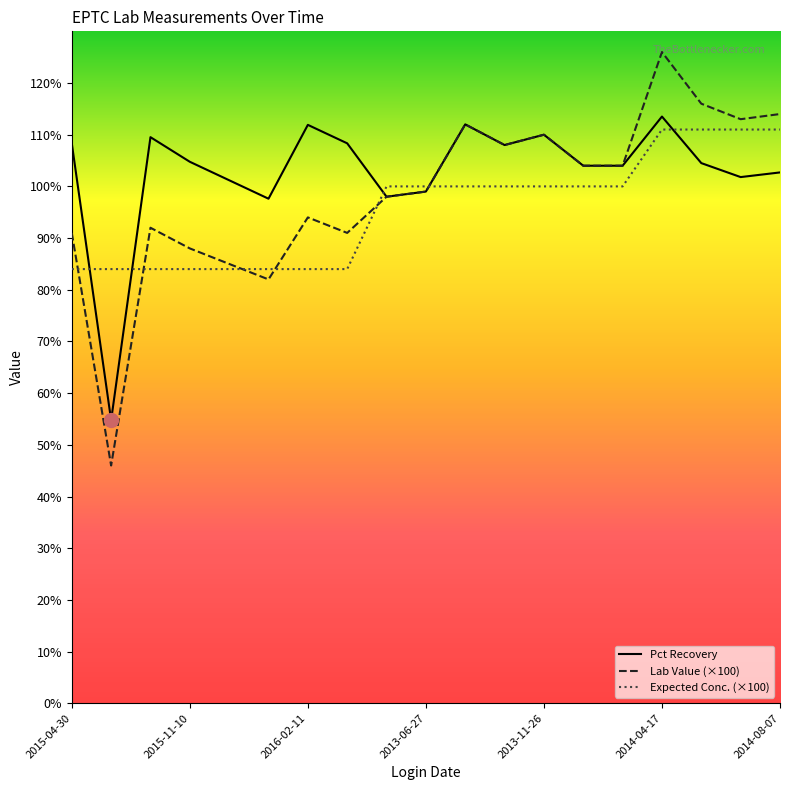

What are all the series names shown in the legend?

Pct Recovery, Lab Value (×100), Expected Conc. (×100)